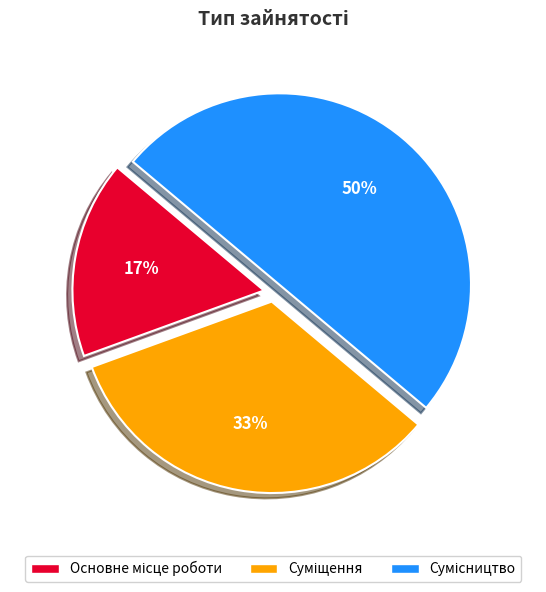

How many segments does this pie chart have?

3